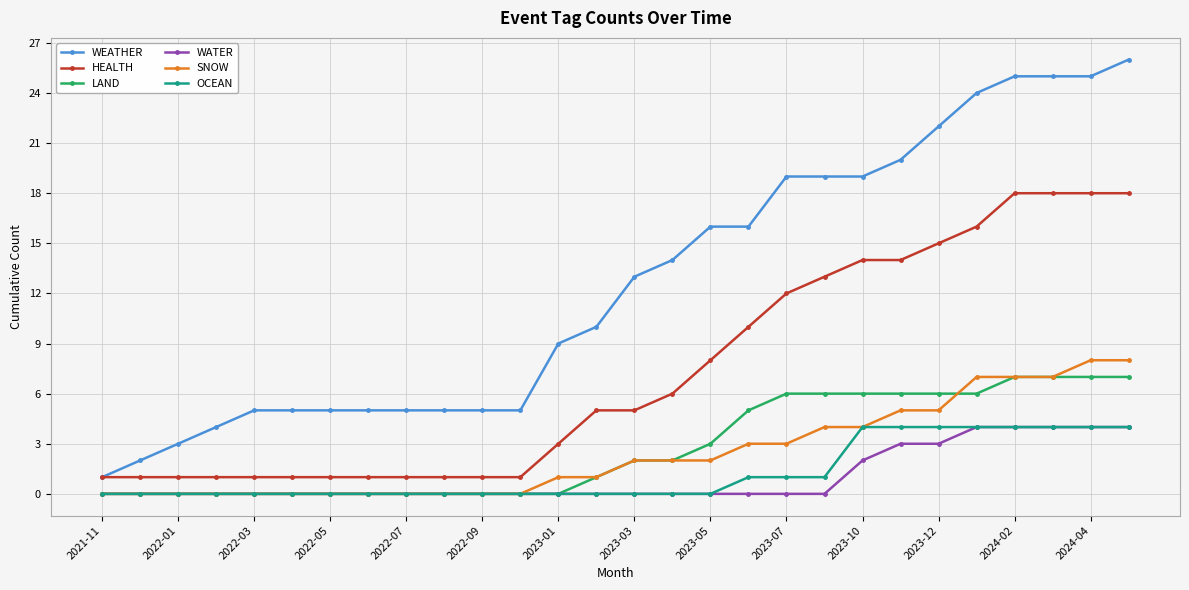

Which series has the largest total across all categories?

WEATHER